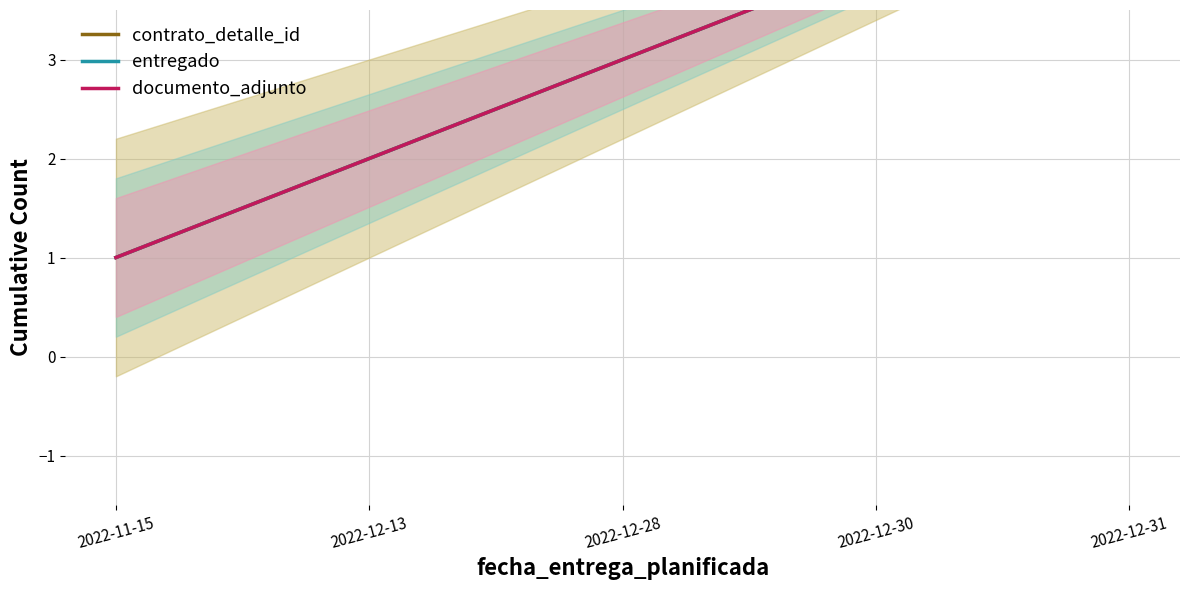

What is the highest value of the contrato_detalle_id series?

5